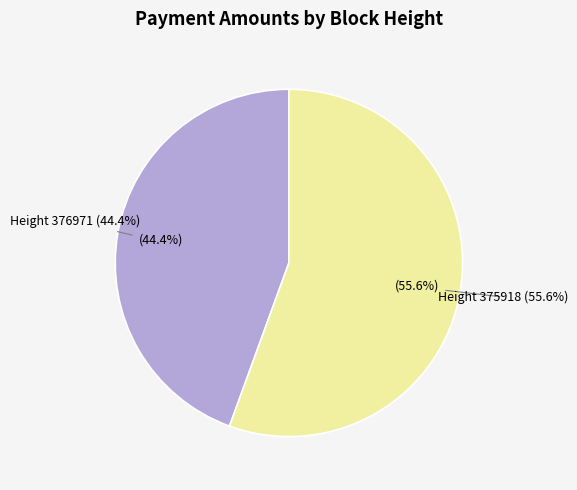

Rank the categories by value from lowest to highest.

376971, 375918